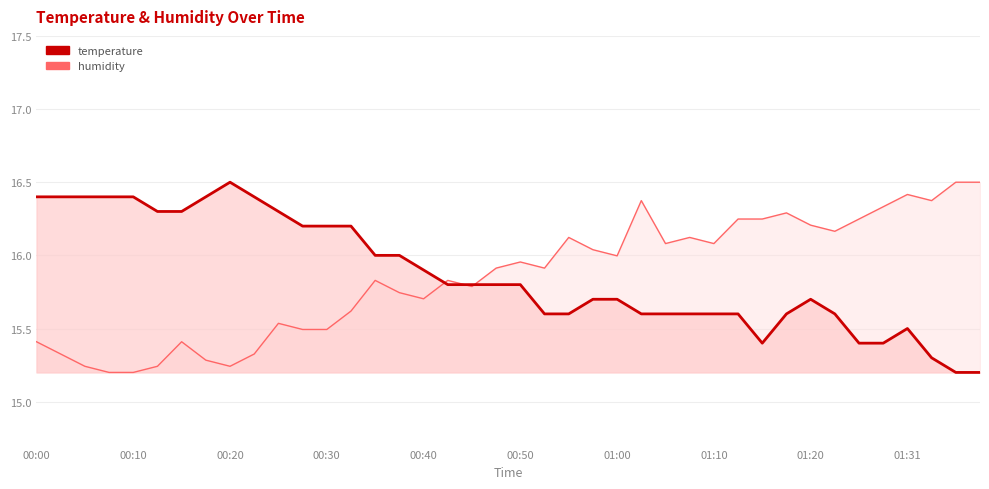

What is the value of the humidity point at the 15th from the left?

15.8